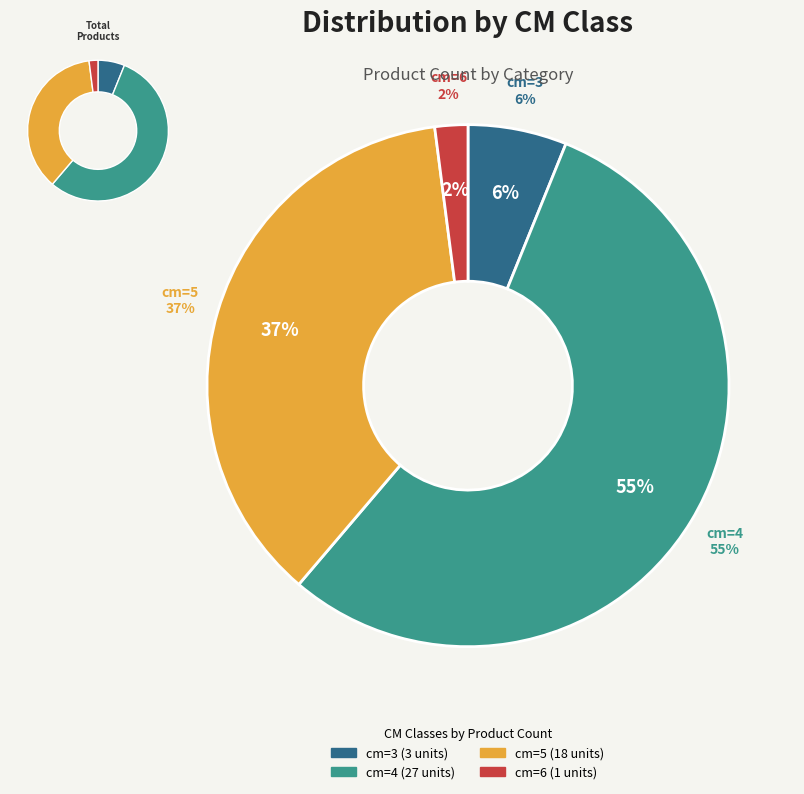

To the nearest percent, what is the difference between the cm=5 and cm=6 slice percentages?

35%